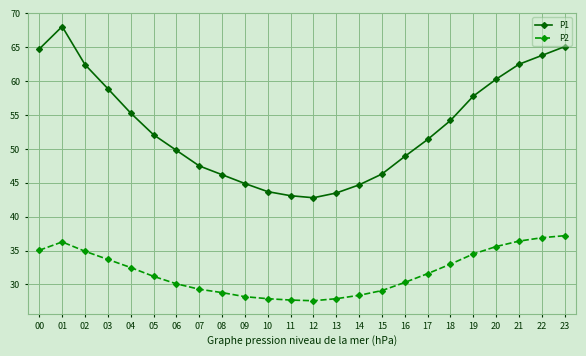

Does the chart display data point markers on the line(s)?

Yes